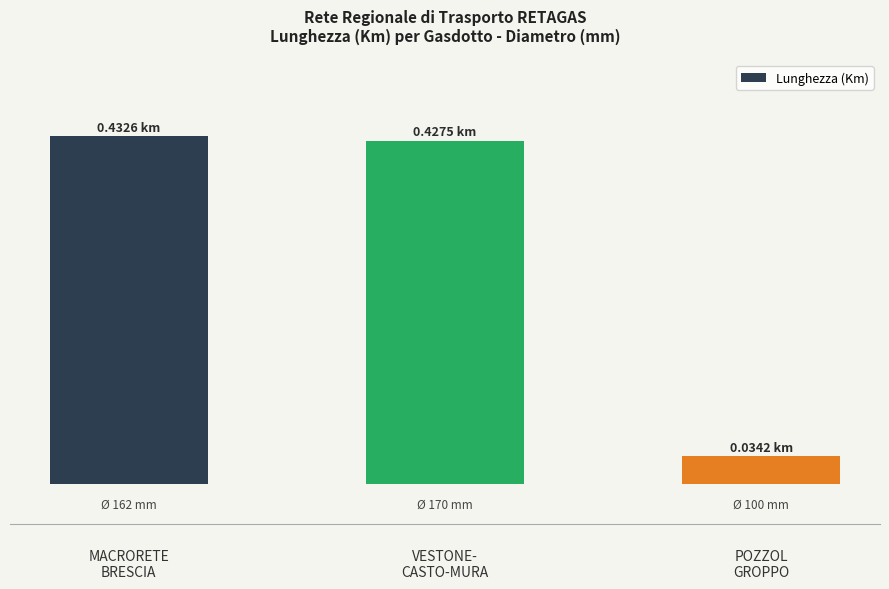

What position from the left is POZZOL
GROPPO?

3